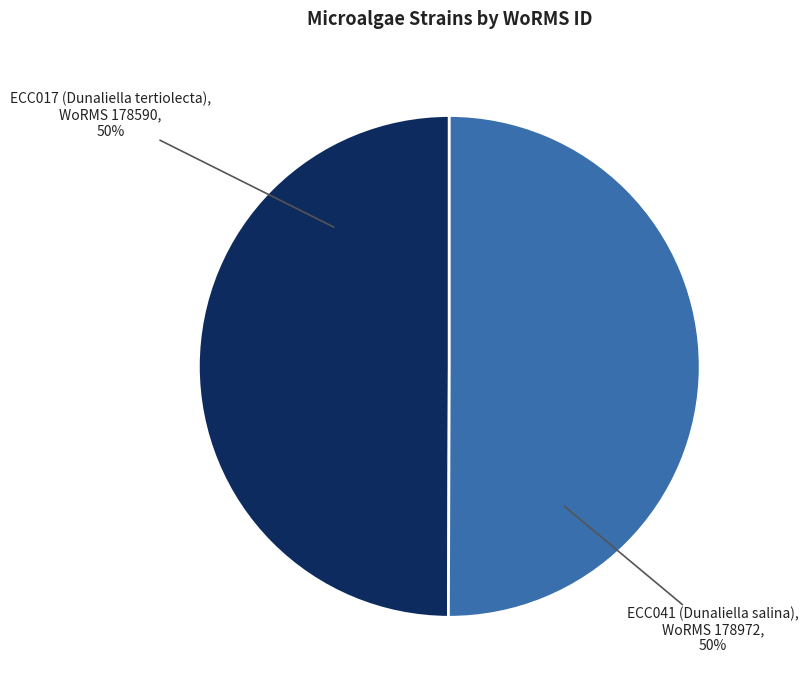

Is the sum of ECC041 (Dunaliella salina) and ECC017 (Dunaliella tertiolecta) greater than half?

Yes